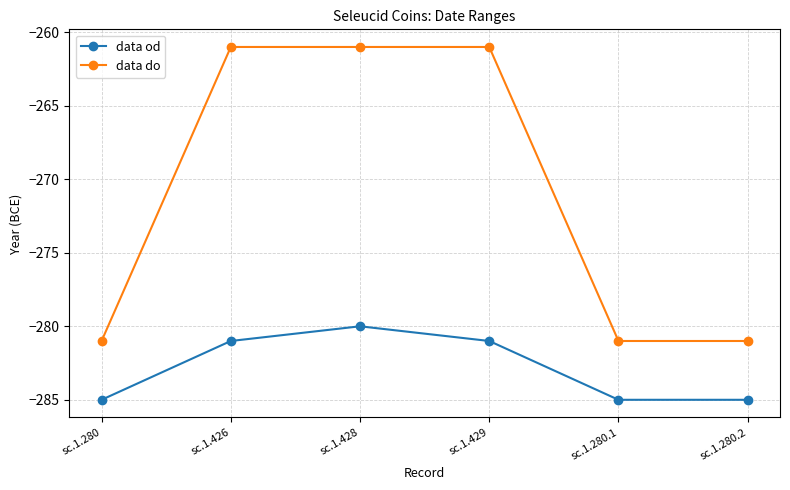

What is the greatest value displayed?

-261